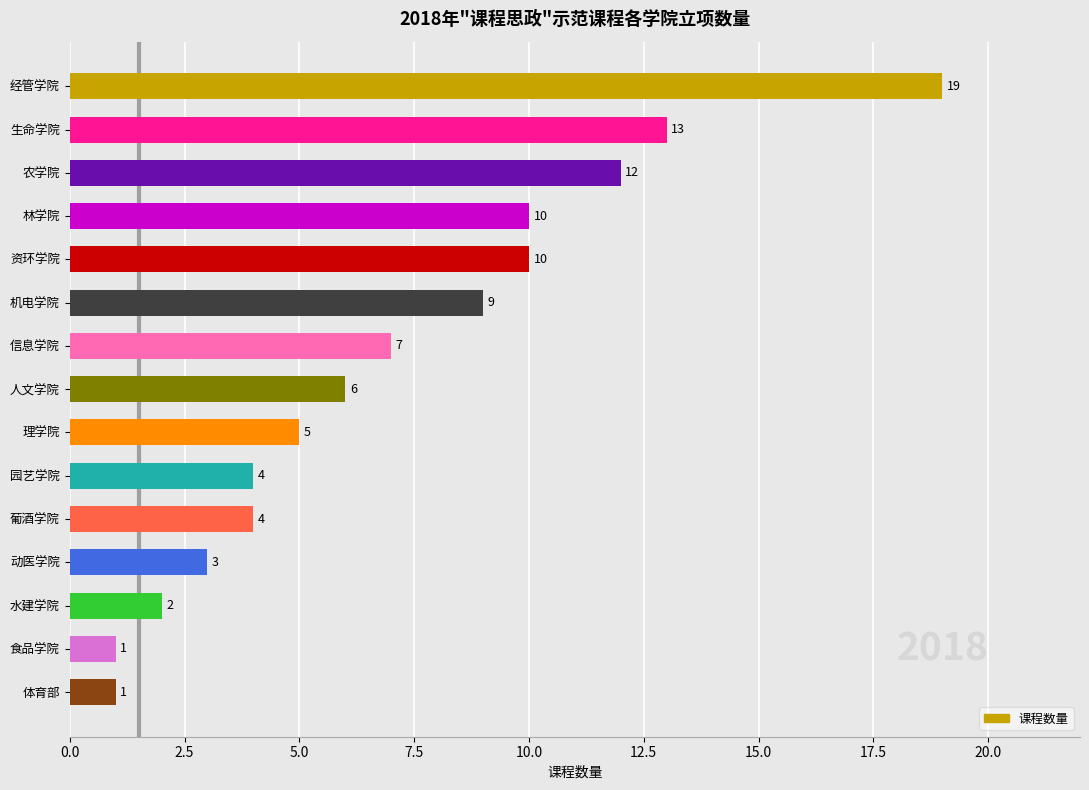

True or false: the data shows 4 at 园艺学院.

True